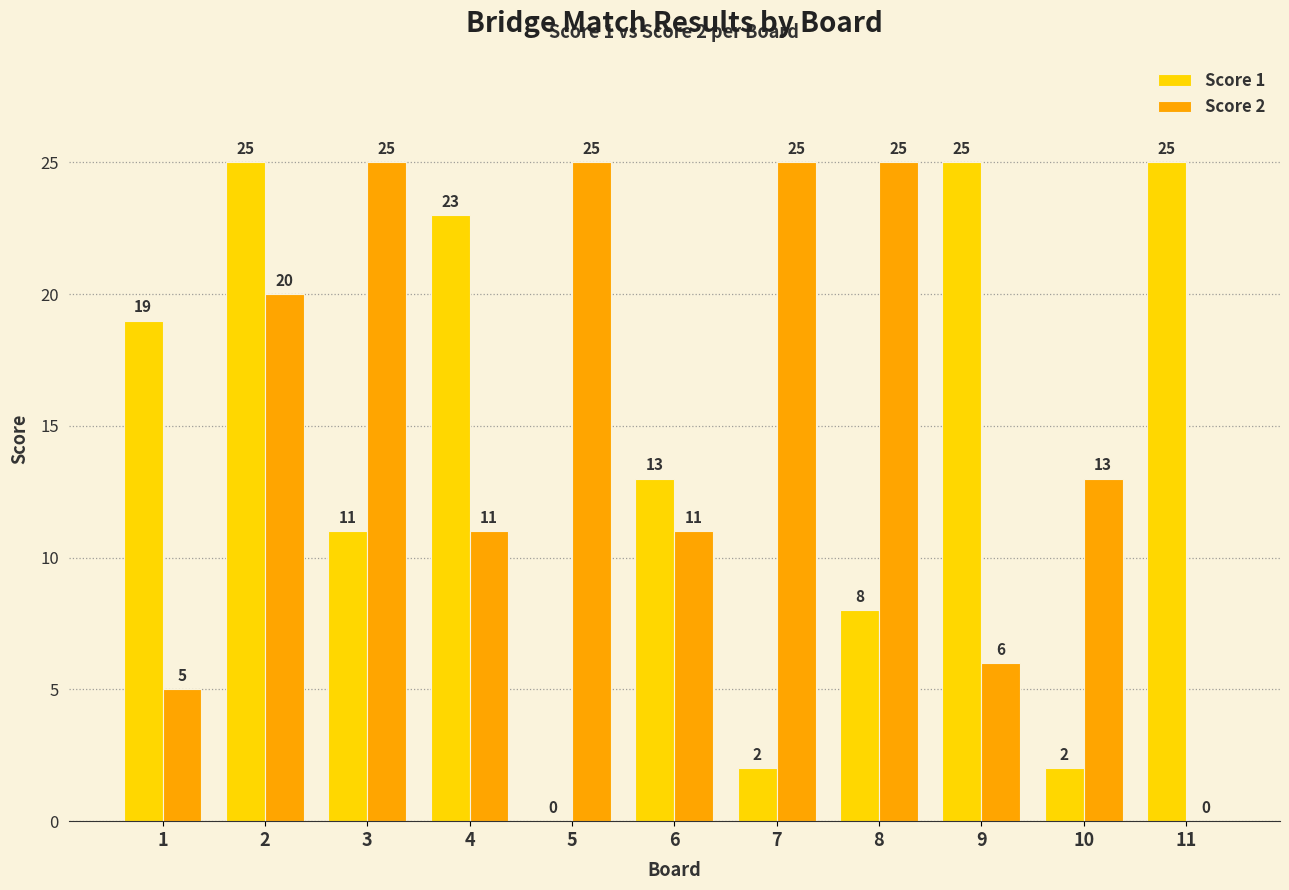

What are all the series names shown in the legend?

Score 1, Score 2